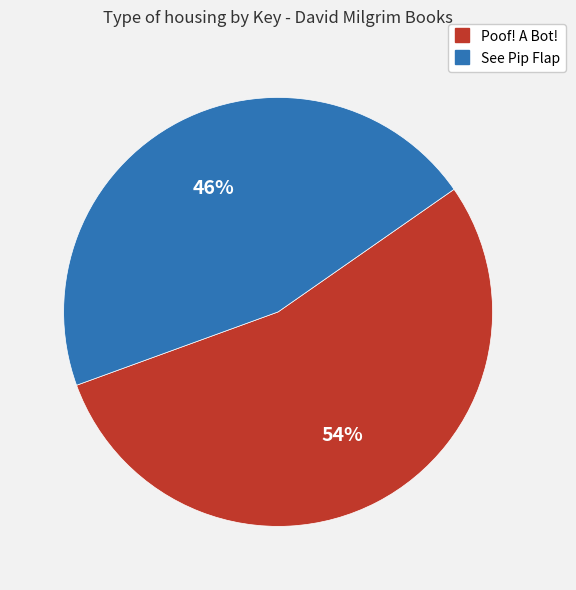

To the nearest percent, what is the combined percentage of Poof! A Bot! and See Pip Flap?

100%